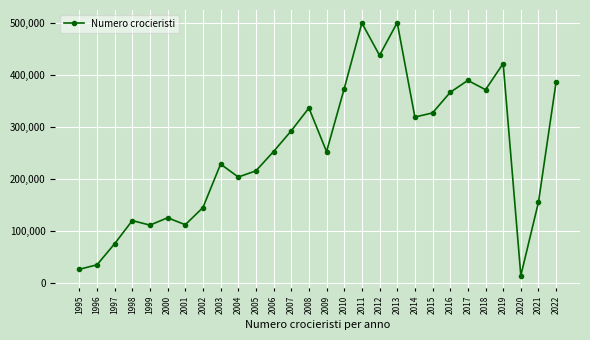

What is the average value?

254154